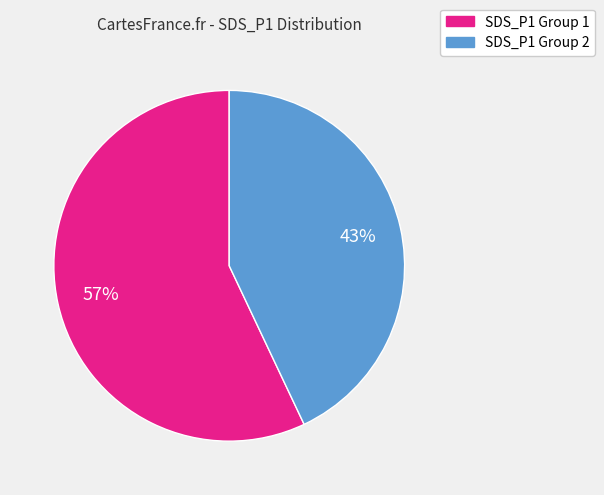

Does any single category account for the majority?

Yes